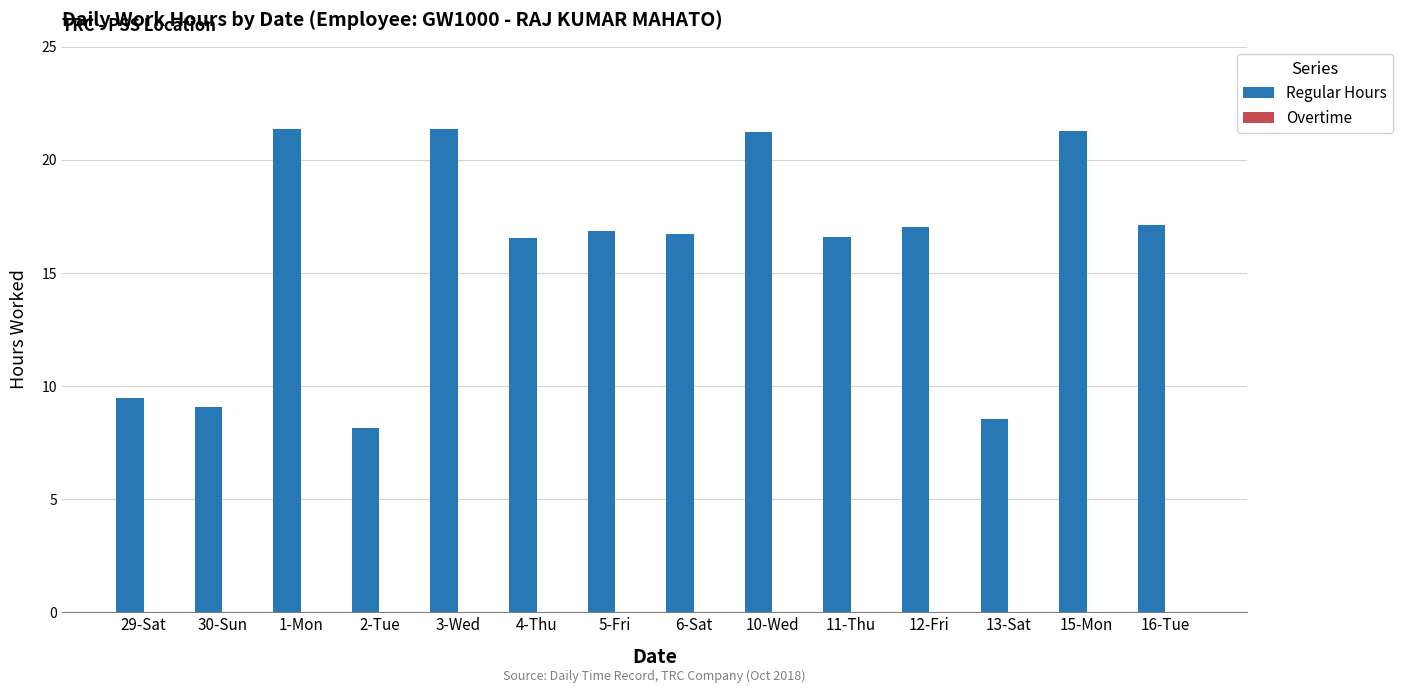

What is the label of the 2nd bar from the right?

15-Mon